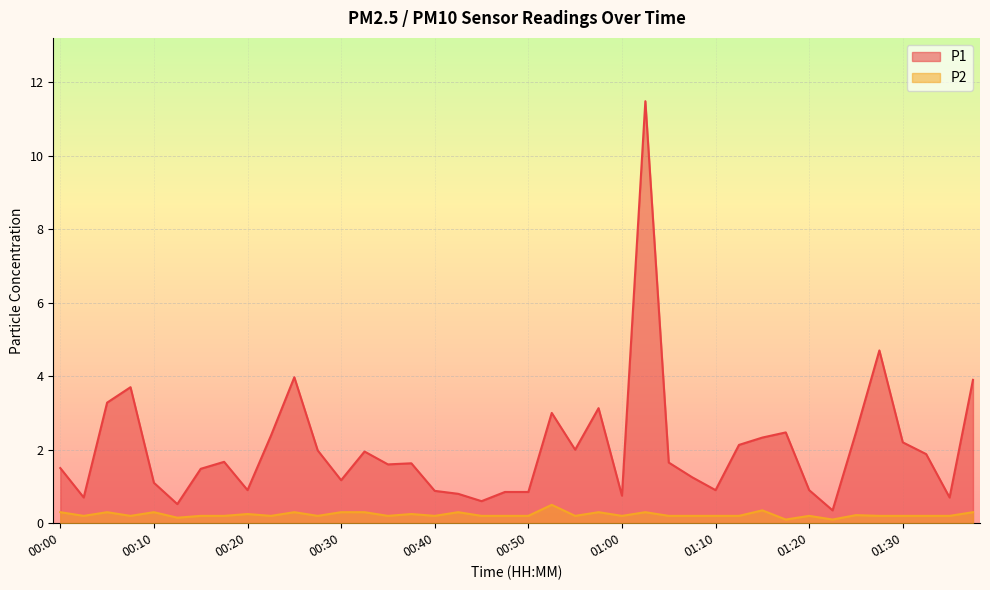

True or false: P2 has more than 0 interior local peaks.

True